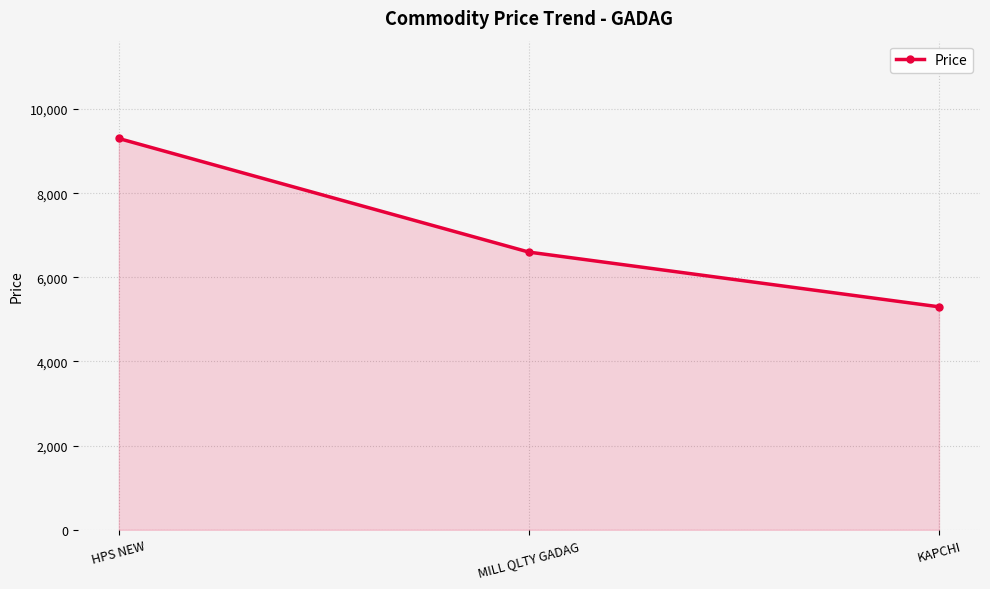

Count the number of data series in this chart.

1